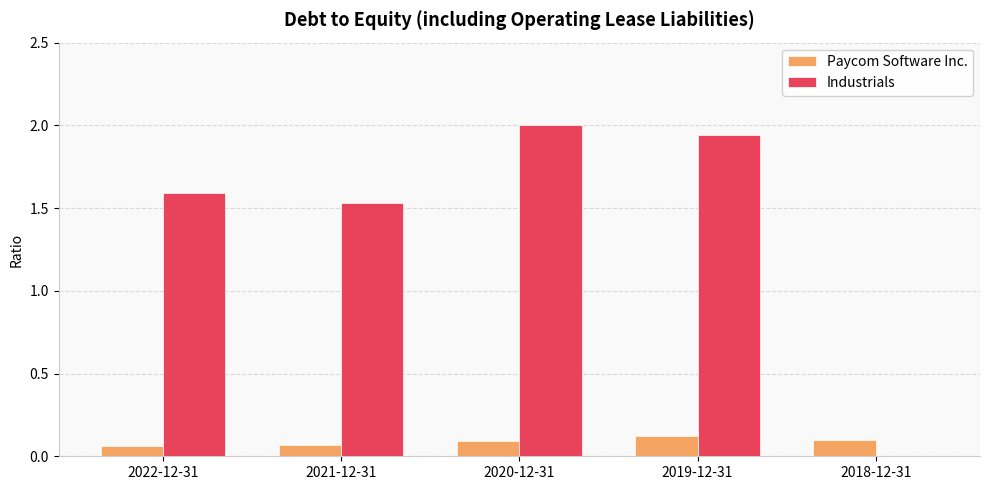

Where does the Industrials series first go above 1?

2022-12-31